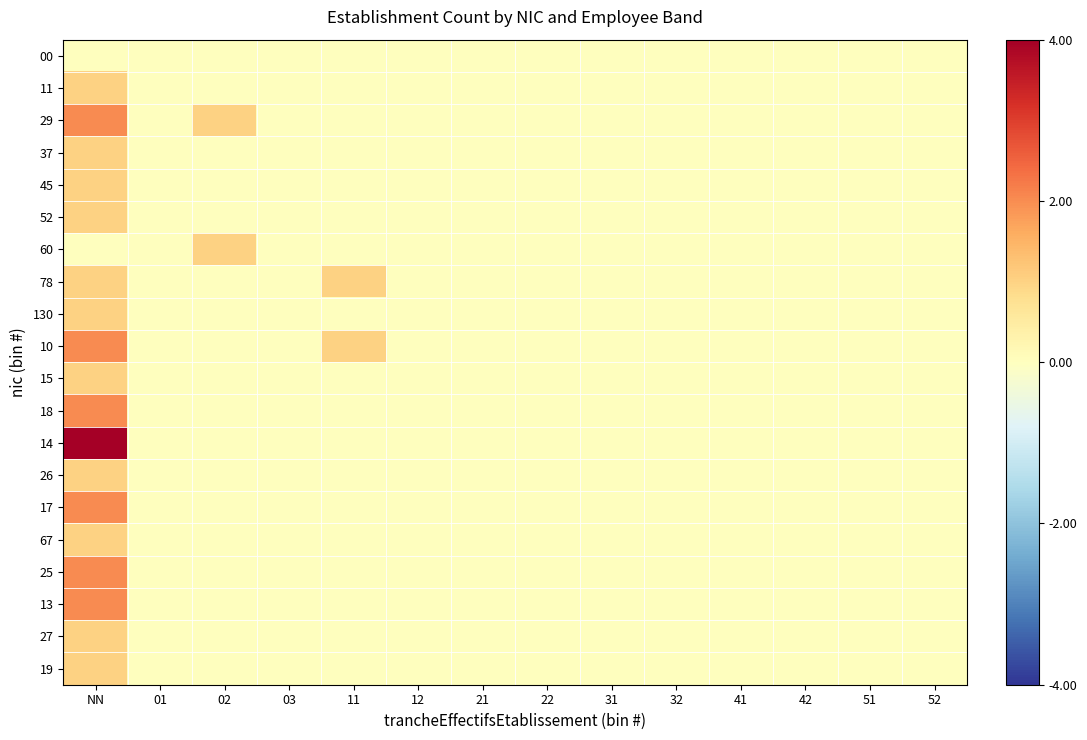

Reading left to right, extract all data points from this chart.

00: NN=0	01=0	02=0	03=0	11=0	12=0	21=0	22=0	31=0	32=0	41=0	42=0	51=0	52=0
11: NN=1	01=0	02=0	03=0	11=0	12=0	21=0	22=0	31=0	32=0	41=0	42=0	51=0	52=0
29: NN=2	01=0	02=1	03=0	11=0	12=0	21=0	22=0	31=0	32=0	41=0	42=0	51=0	52=0
37: NN=1	01=0	02=0	03=0	11=0	12=0	21=0	22=0	31=0	32=0	41=0	42=0	51=0	52=0
45: NN=1	01=0	02=0	03=0	11=0	12=0	21=0	22=0	31=0	32=0	41=0	42=0	51=0	52=0
52: NN=1	01=0	02=0	03=0	11=0	12=0	21=0	22=0	31=0	32=0	41=0	42=0	51=0	52=0
60: NN=0	01=0	02=1	03=0	11=0	12=0	21=0	22=0	31=0	32=0	41=0	42=0	51=0	52=0
78: NN=1	01=0	02=0	03=0	11=1	12=0	21=0	22=0	31=0	32=0	41=0	42=0	51=0	52=0
130: NN=1	01=0	02=0	03=0	11=0	12=0	21=0	22=0	31=0	32=0	41=0	42=0	51=0	52=0
10: NN=2	01=0	02=0	03=0	11=1	12=0	21=0	22=0	31=0	32=0	41=0	42=0	51=0	52=0
15: NN=1	01=0	02=0	03=0	11=0	12=0	21=0	22=0	31=0	32=0	41=0	42=0	51=0	52=0
18: NN=2	01=0	02=0	03=0	11=0	12=0	21=0	22=0	31=0	32=0	41=0	42=0	51=0	52=0
14: NN=4	01=0	02=0	03=0	11=0	12=0	21=0	22=0	31=0	32=0	41=0	42=0	51=0	52=0
26: NN=1	01=0	02=0	03=0	11=0	12=0	21=0	22=0	31=0	32=0	41=0	42=0	51=0	52=0
17: NN=2	01=0	02=0	03=0	11=0	12=0	21=0	22=0	31=0	32=0	41=0	42=0	51=0	52=0
67: NN=1	01=0	02=0	03=0	11=0	12=0	21=0	22=0	31=0	32=0	41=0	42=0	51=0	52=0
25: NN=2	01=0	02=0	03=0	11=0	12=0	21=0	22=0	31=0	32=0	41=0	42=0	51=0	52=0
13: NN=2	01=0	02=0	03=0	11=0	12=0	21=0	22=0	31=0	32=0	41=0	42=0	51=0	52=0
27: NN=1	01=0	02=0	03=0	11=0	12=0	21=0	22=0	31=0	32=0	41=0	42=0	51=0	52=0
19: NN=1	01=0	02=0	03=0	11=0	12=0	21=0	22=0	31=0	32=0	41=0	42=0	51=0	52=0